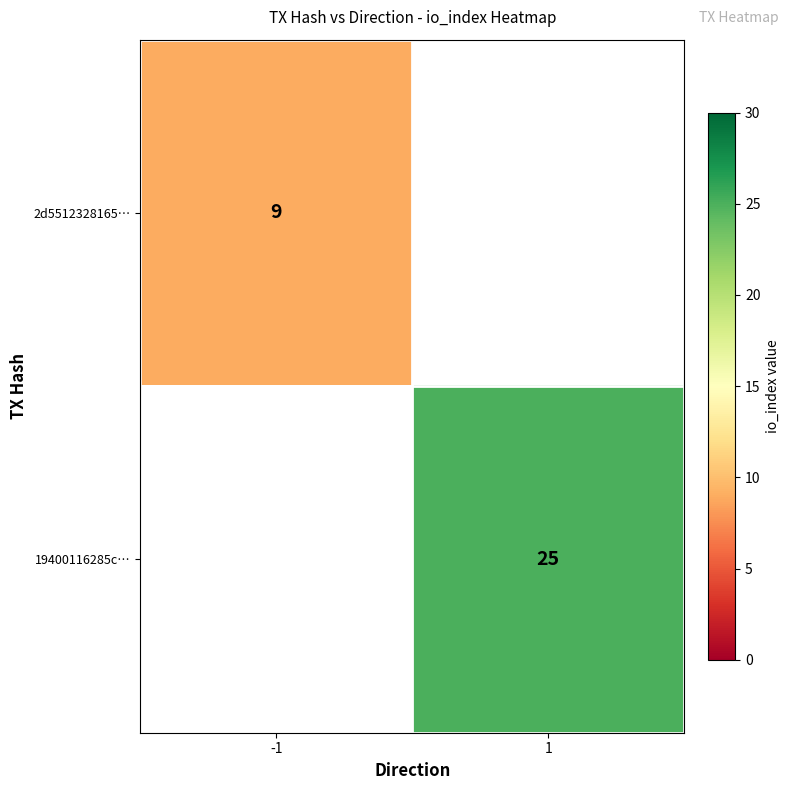

The 19400116285c… series shows 40 at 1. True or false?

False